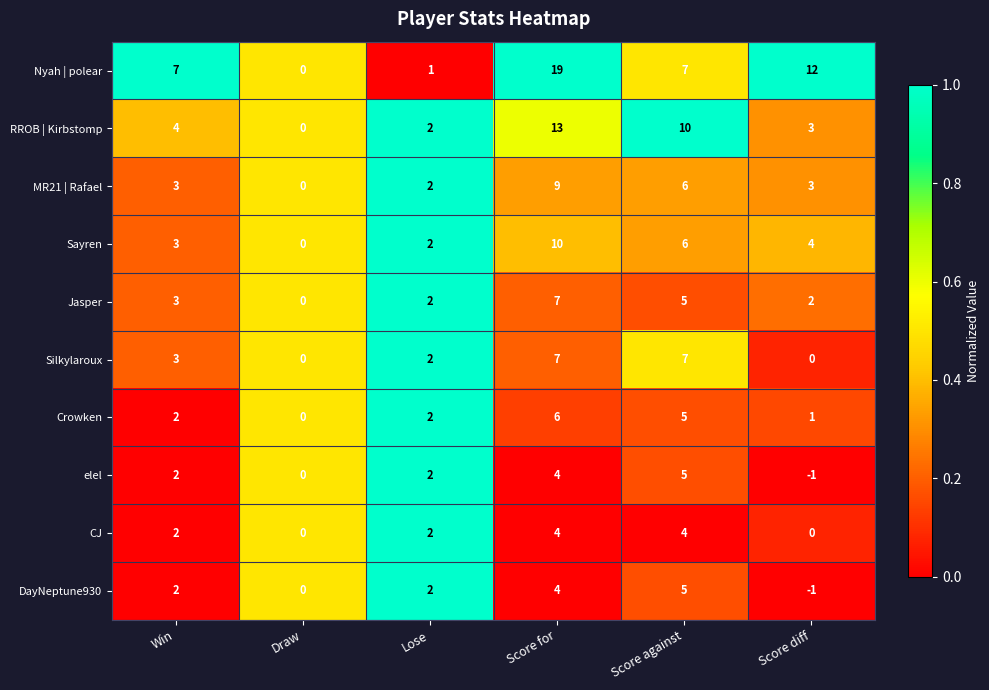

Count the MR21 | Rafael values in the range 2 to 6.

4